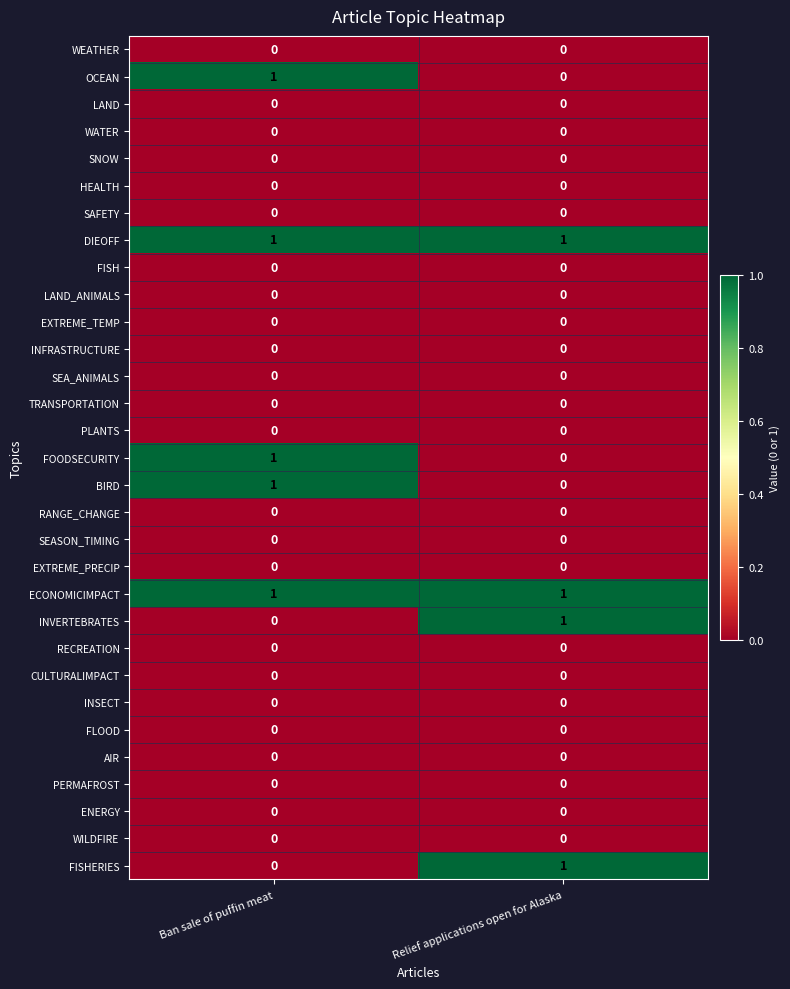

At which category is the sum across all series the highest?

Ban sale of puffin meat